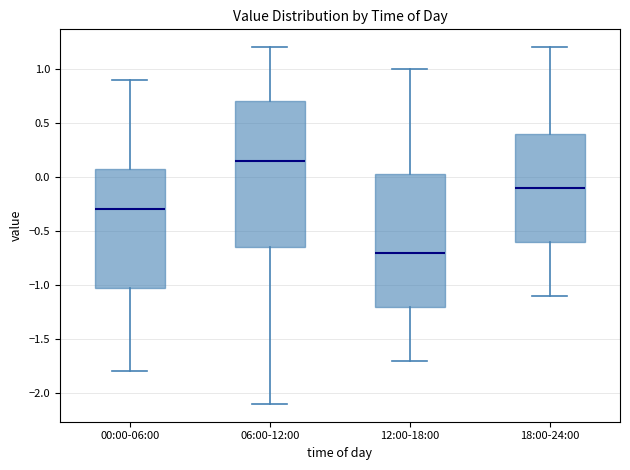

Which box's median line is the highest?

06:00-12:00